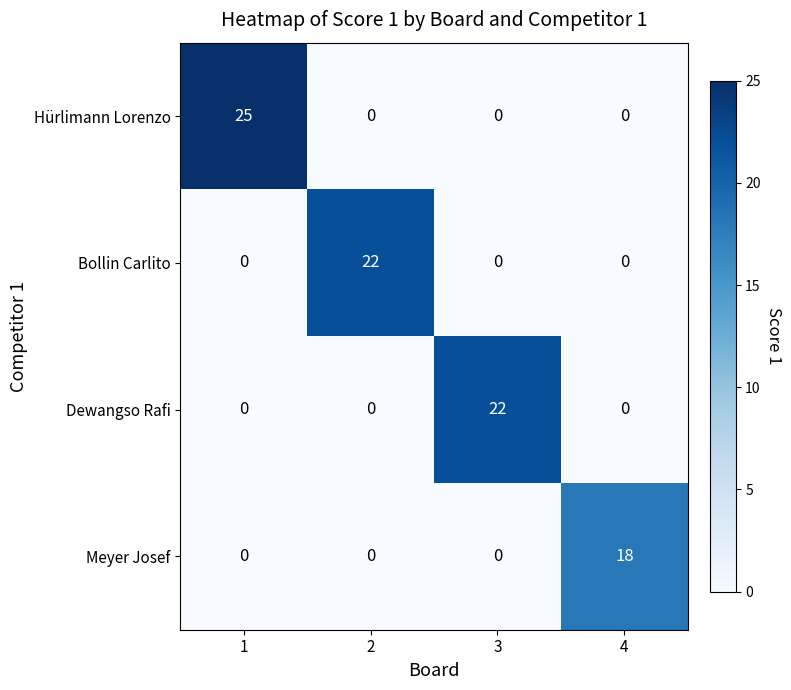

What is the difference between the highest and lowest values at 4?

18